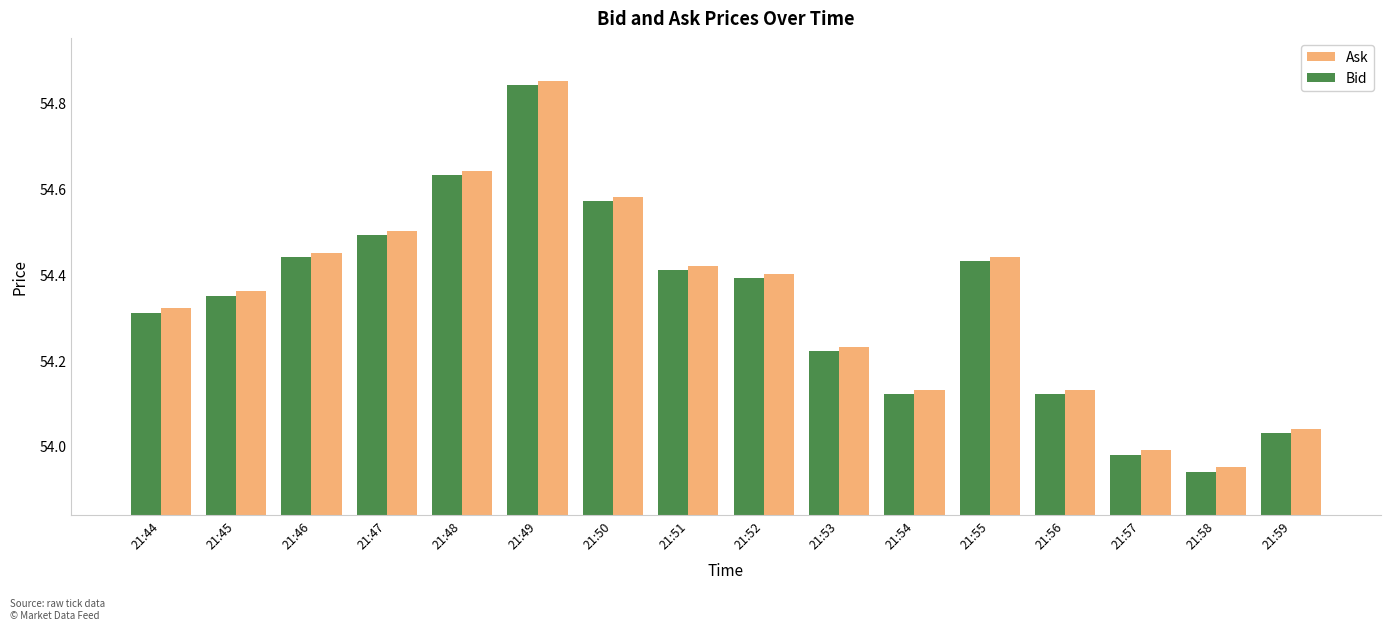

Which category has the highest value in the Bid series?

21:49